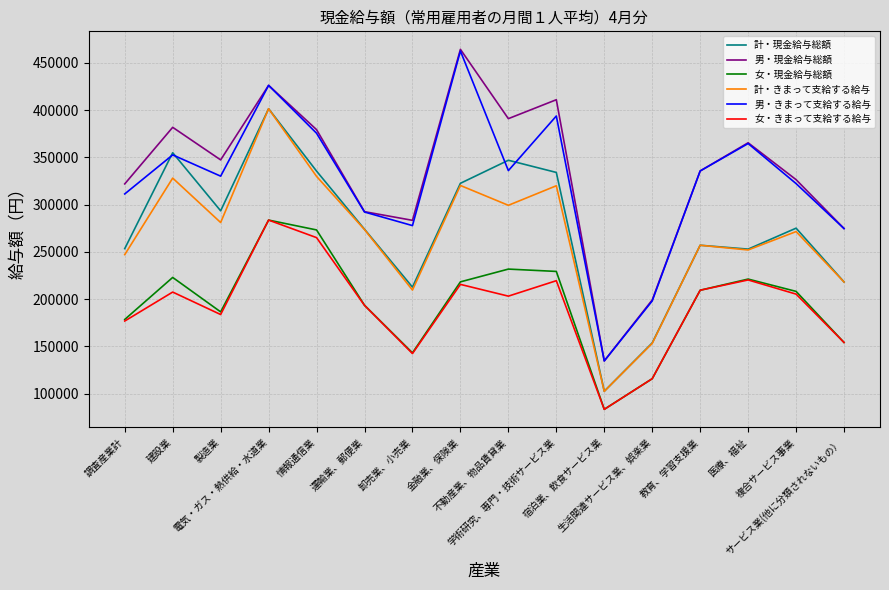

What is the highest value of the 男・きまって支給する給与 series?

462440